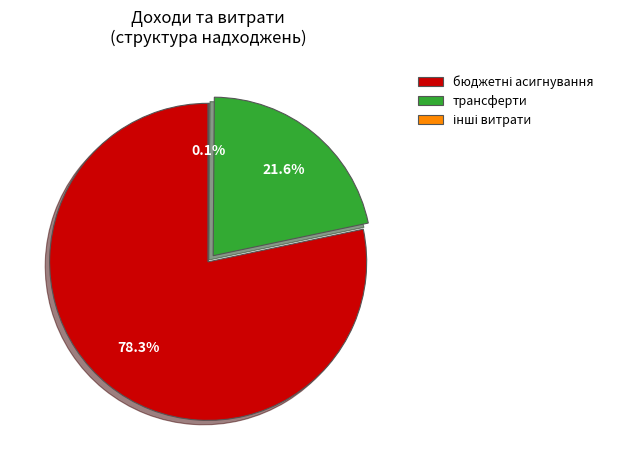

How much of the chart is everything except трансферти?

78.4%